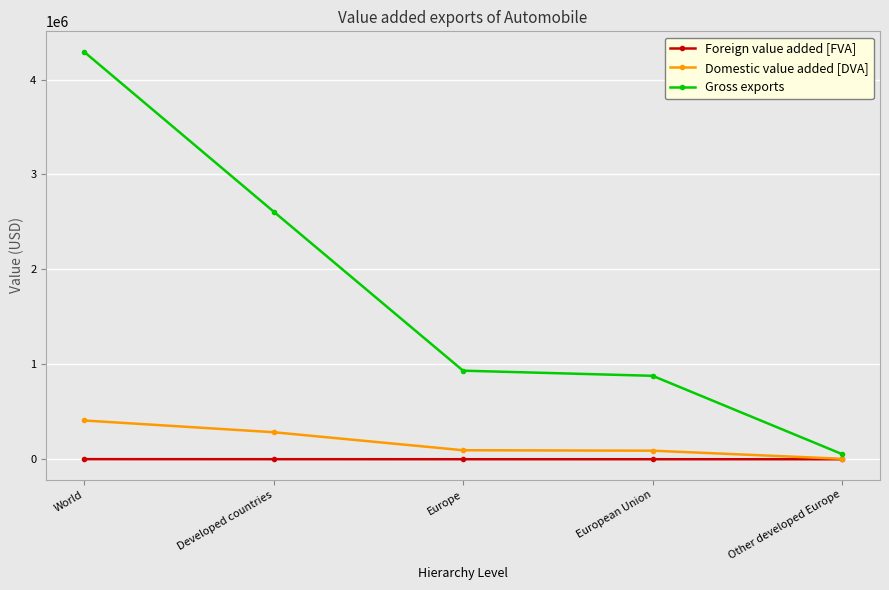

What is the label of the 5th point from the right?

World